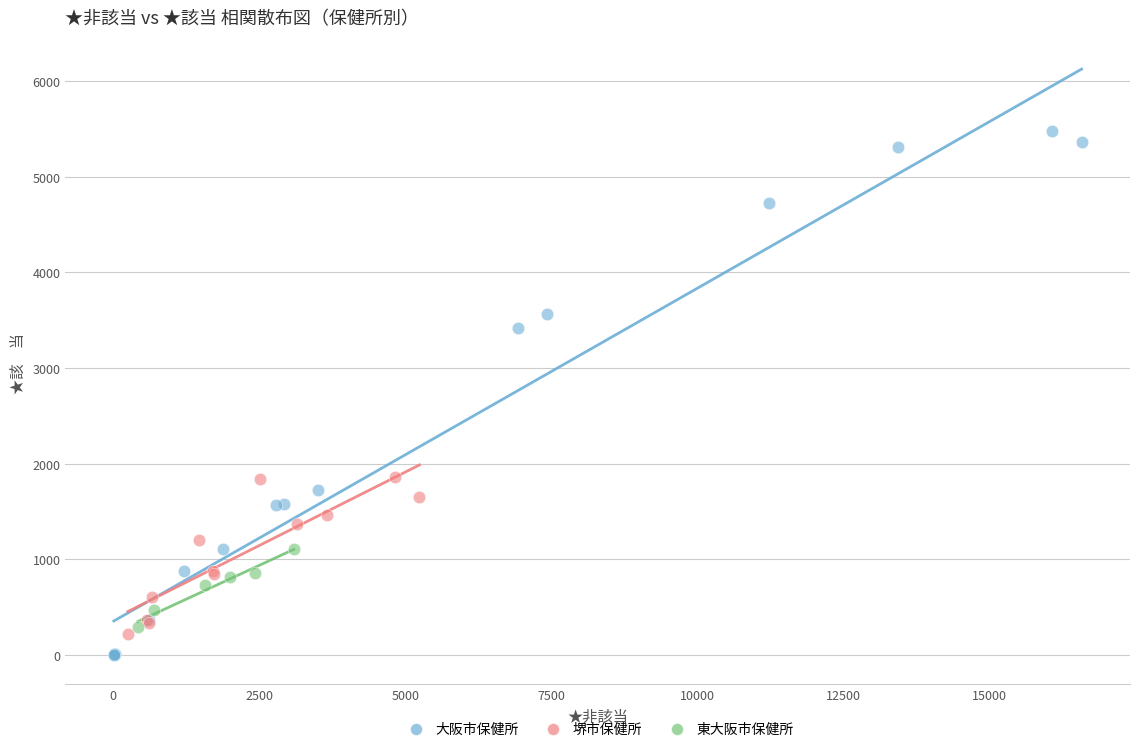

Which series reaches the maximum Y coordinate?

大阪市保健所